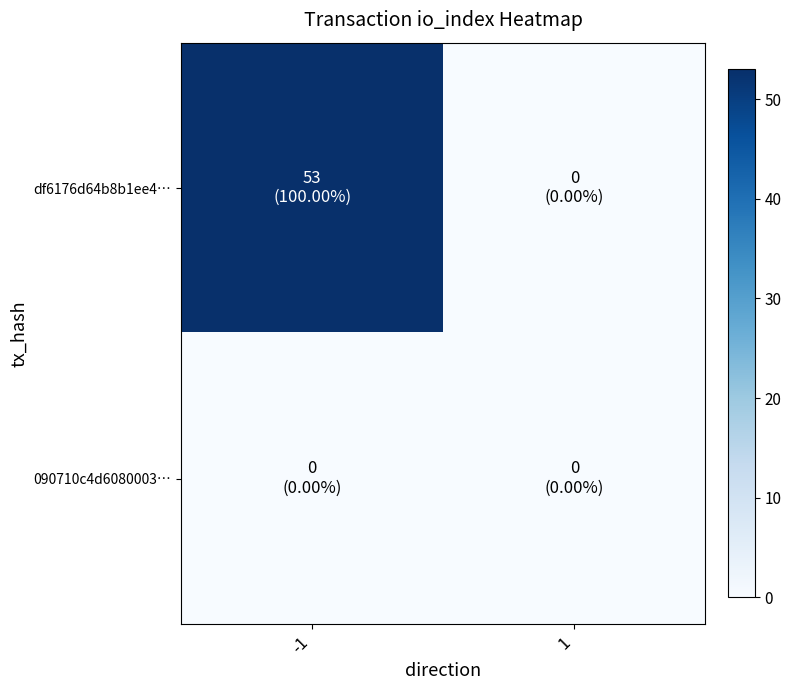

Reading right to left, transcribe all the data shown in this chart.

df6176d64b8b1ee4…: 1=0	-1=53
090710c4d6080003…: 1=0	-1=0